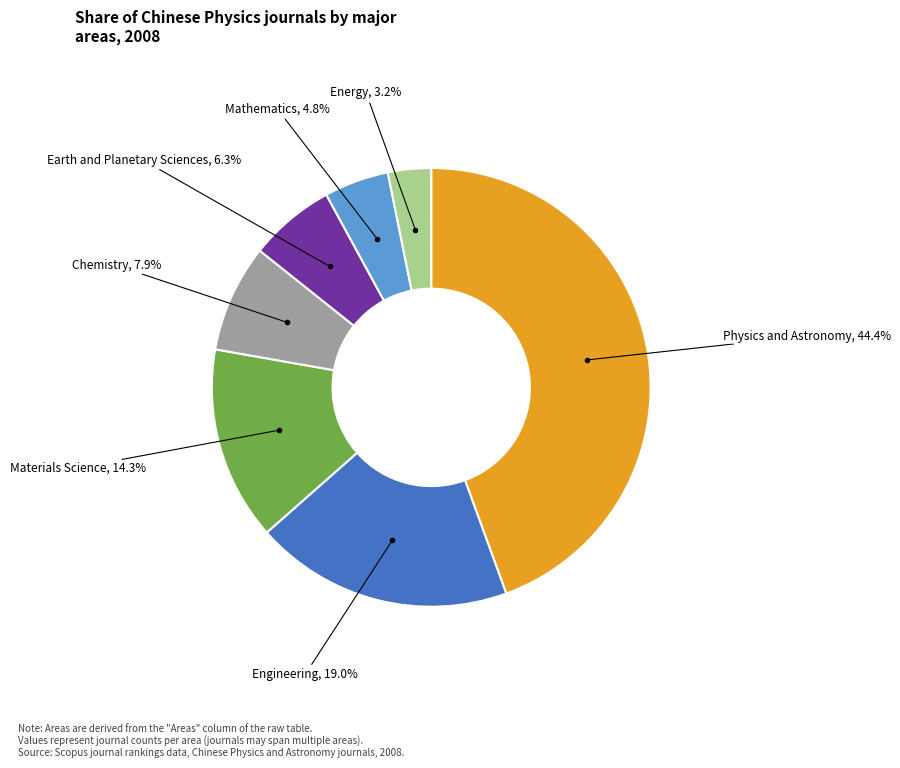

Does any single category account for the majority?

No